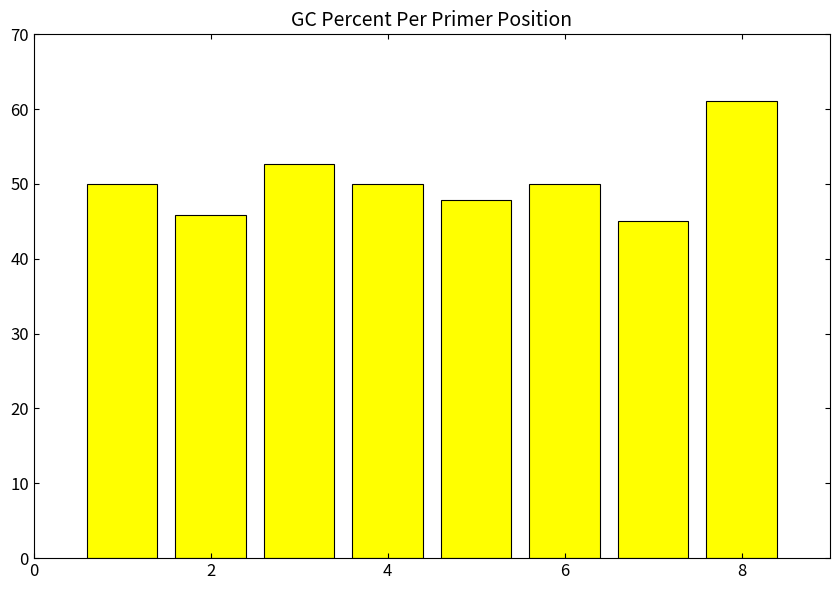

What is the minimum value shown in the chart?

45.0